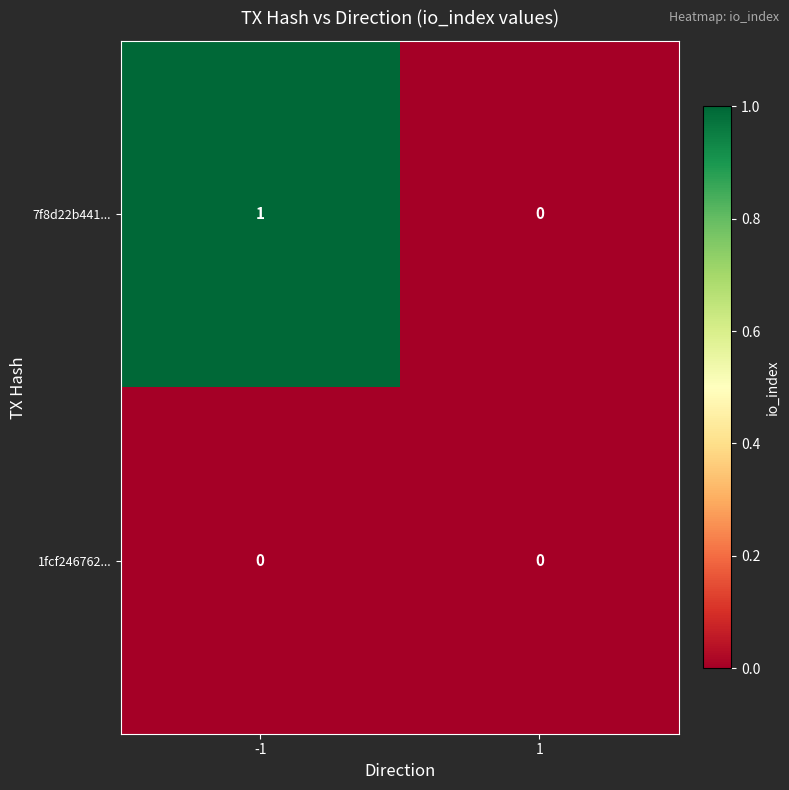

Which series has the widest spread of values?

7f8d22b441...